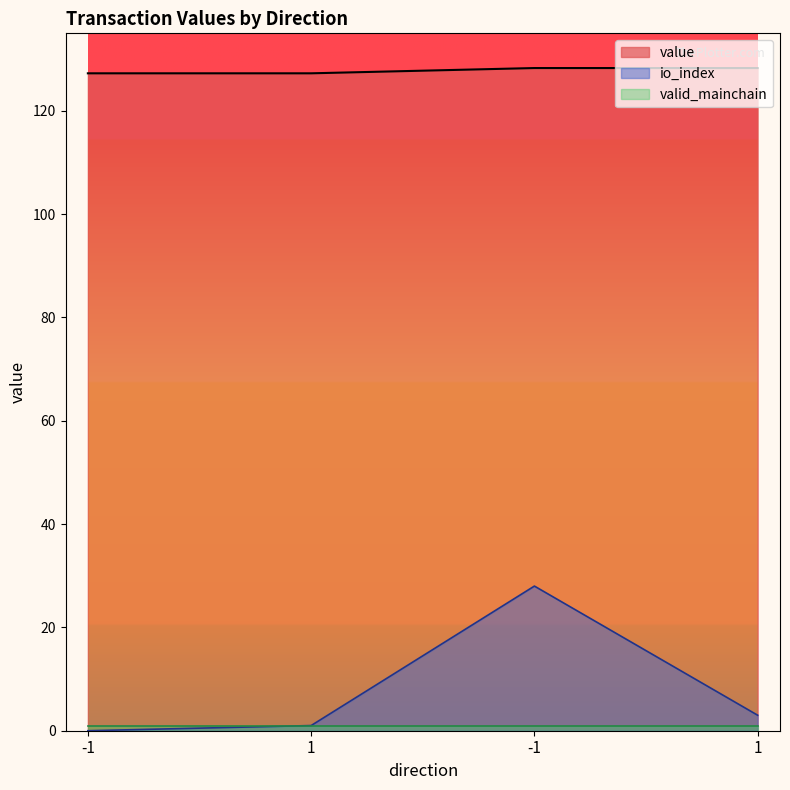

Does the chart display data point markers on the line(s)?

No